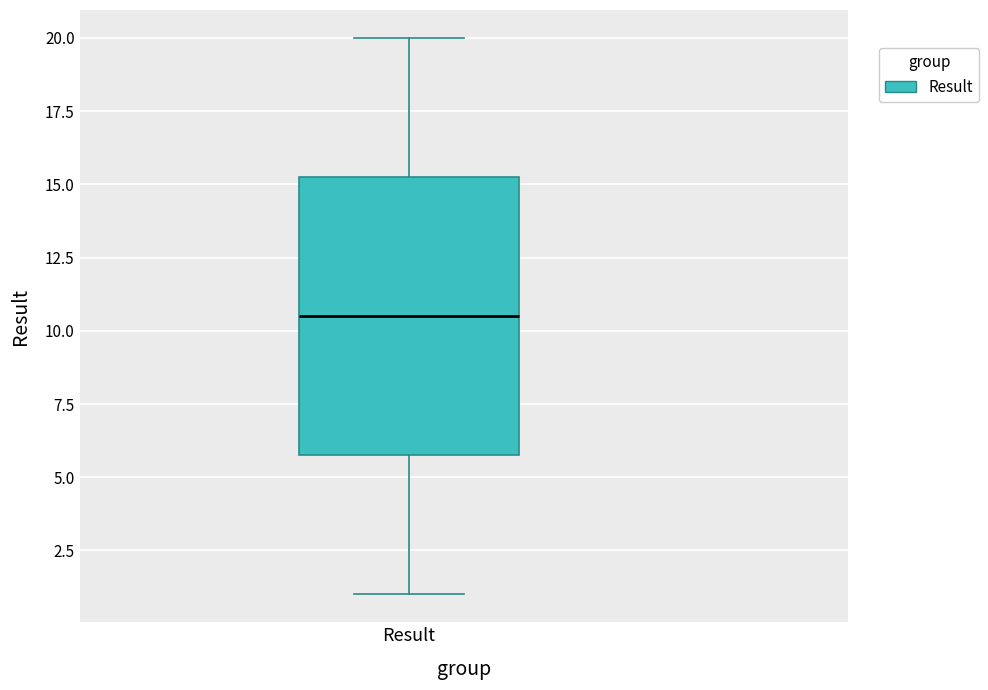

Where does the median line of the box for Result sit on the y-axis? The values are not printed on the chart, so give them approximately, as read against the axis.

10.5